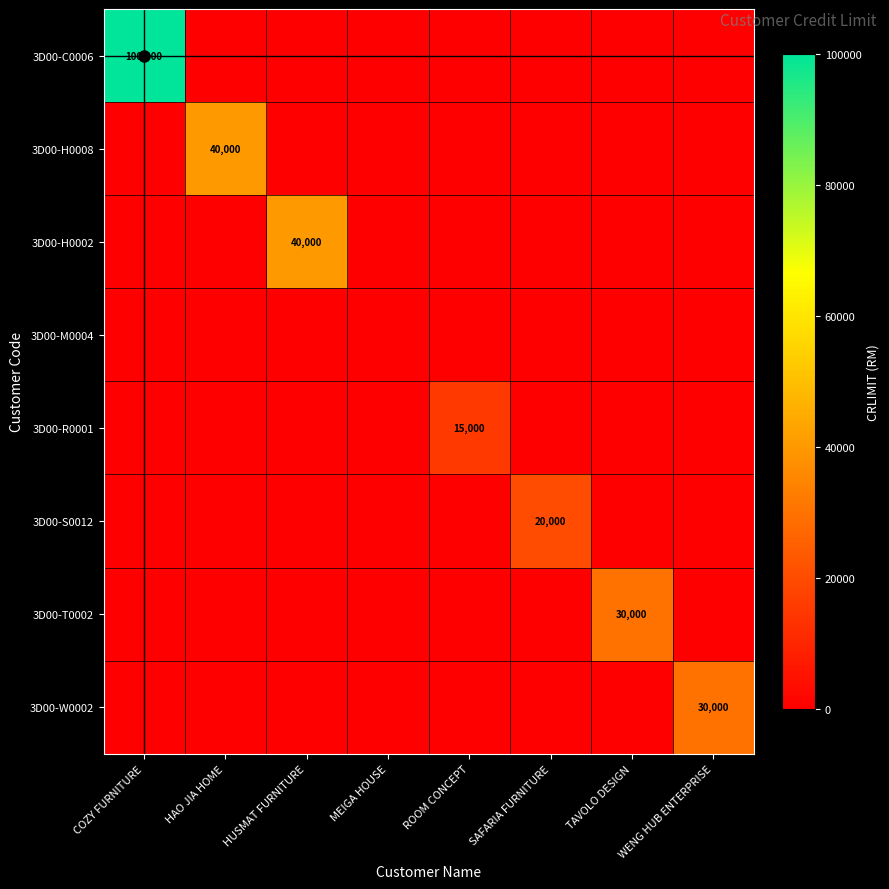

The 3D00-H0002 series shows 52922 at HUSMAT FURNITURE. True or false?

False